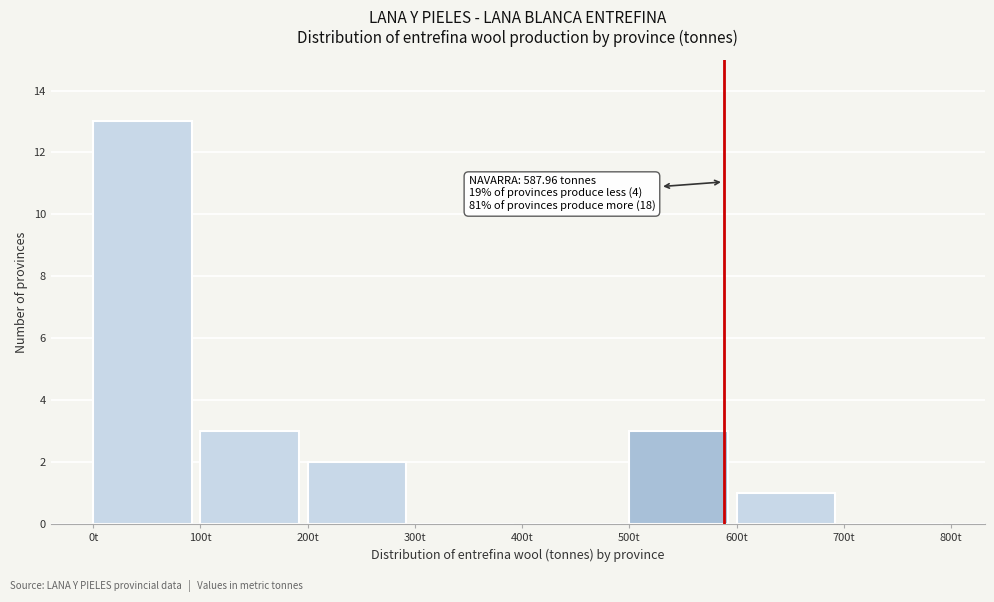

Over which range of the x-axis is the bar tallest?

0 to 100